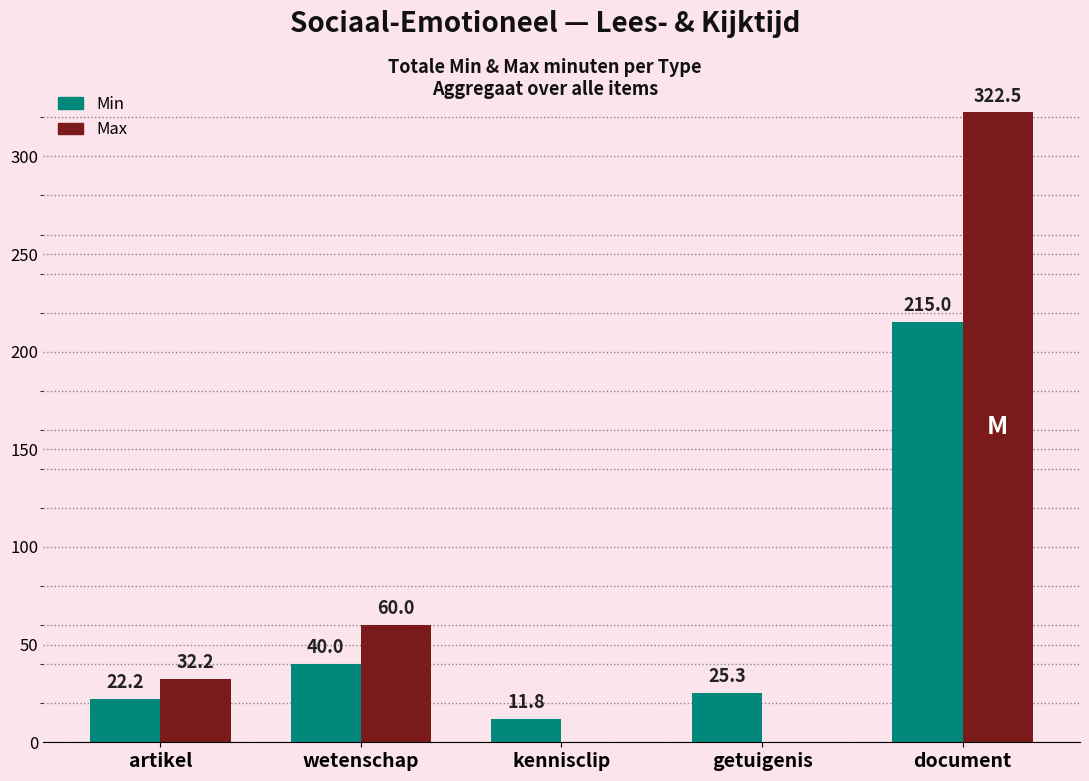

Between getuigenis and document, which series saw the biggest shift?

Max